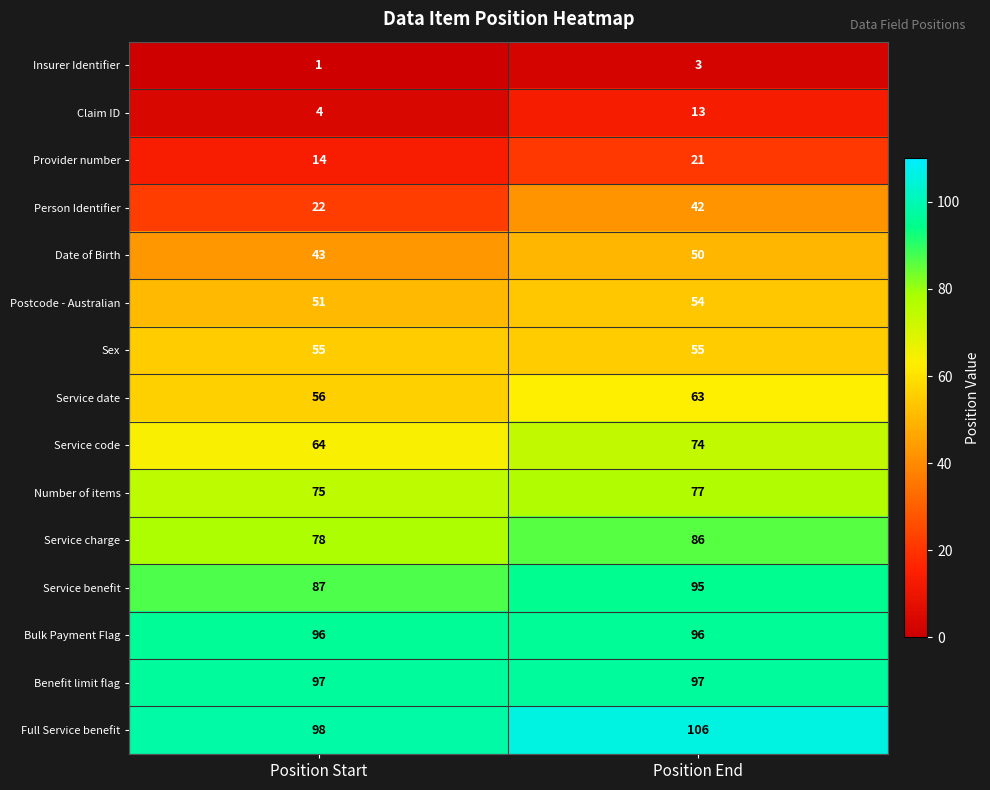

Is it true that Benefit limit flag equals 58 at Position End?

False